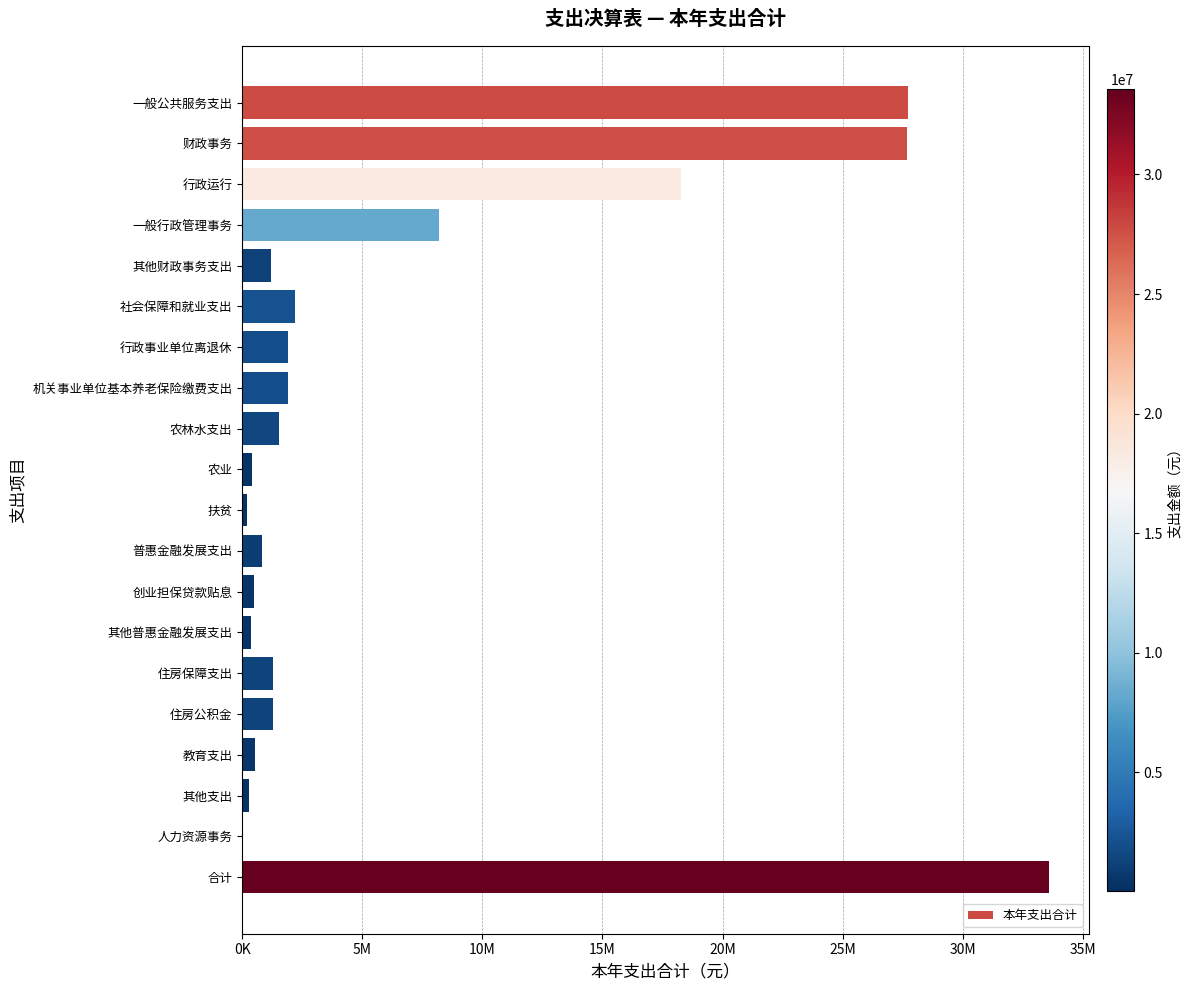

Are the bars horizontal?

Yes